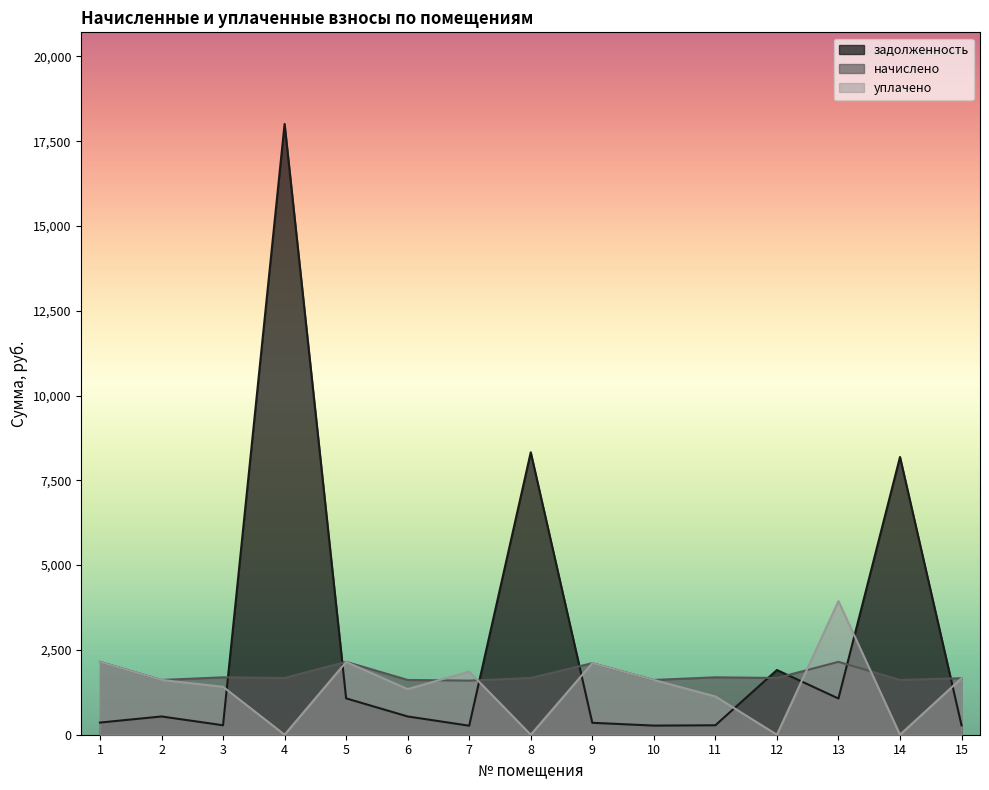

Reading left to right, transcribe all the data shown in this chart.

задолженность: 1=358.1	2=538.2	3=278.8	4=18006.9	5=1071.6	6=538.2	7=265.9	8=8326.4	9=351.6	10=269.1	11=278.5	12=1907.5	13=1067.6	14=8188.5	15=277.6
начислено: 1=2148.9	2=1614.6	3=1692.6	4=1673.1	5=2148.9	6=1614.6	7=1595.1	8=1673.1	9=2109.9	10=1614.6	11=1692.6	12=1673.1	13=2148.9	14=1614.6	15=1665.3
уплачено: 1=2146.3	2=1614.6	3=1413.8	4=0.0	5=2146.1	6=1345.5	7=1861.0	8=0.0	9=2109.9	10=1614.6	11=1128.5	12=0.0	13=3940.2	14=0.0	15=1665.3